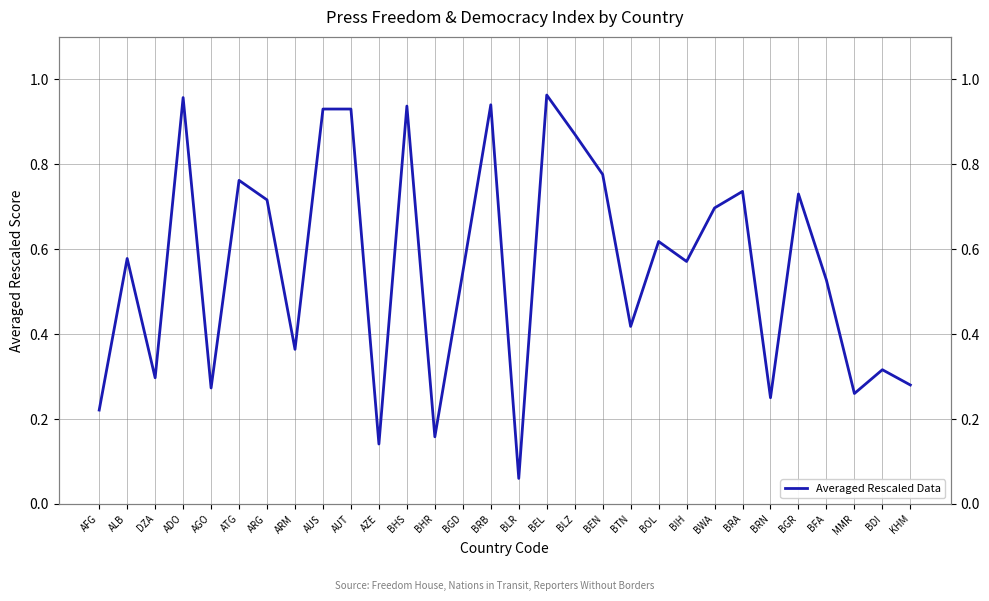

At which category does the chart reach its peak across all series?

BEL